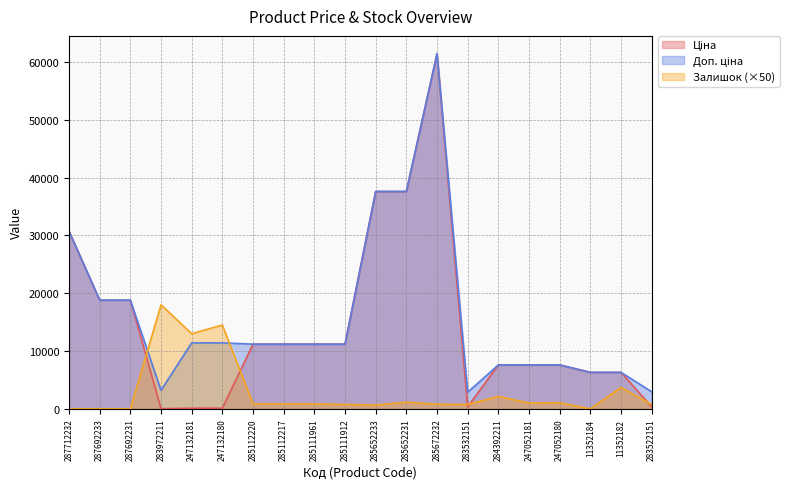

What is the sum of all Доп. ціна values?

316951.5